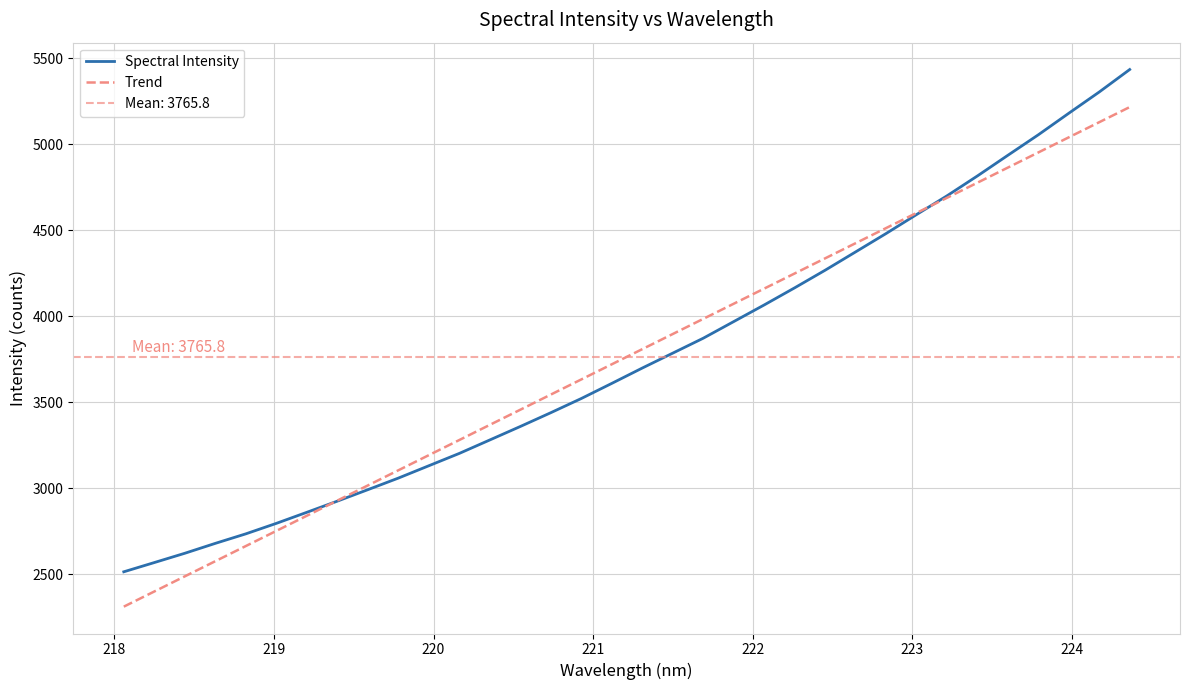

Which series has the largest total across all categories?

Spectral Intensity